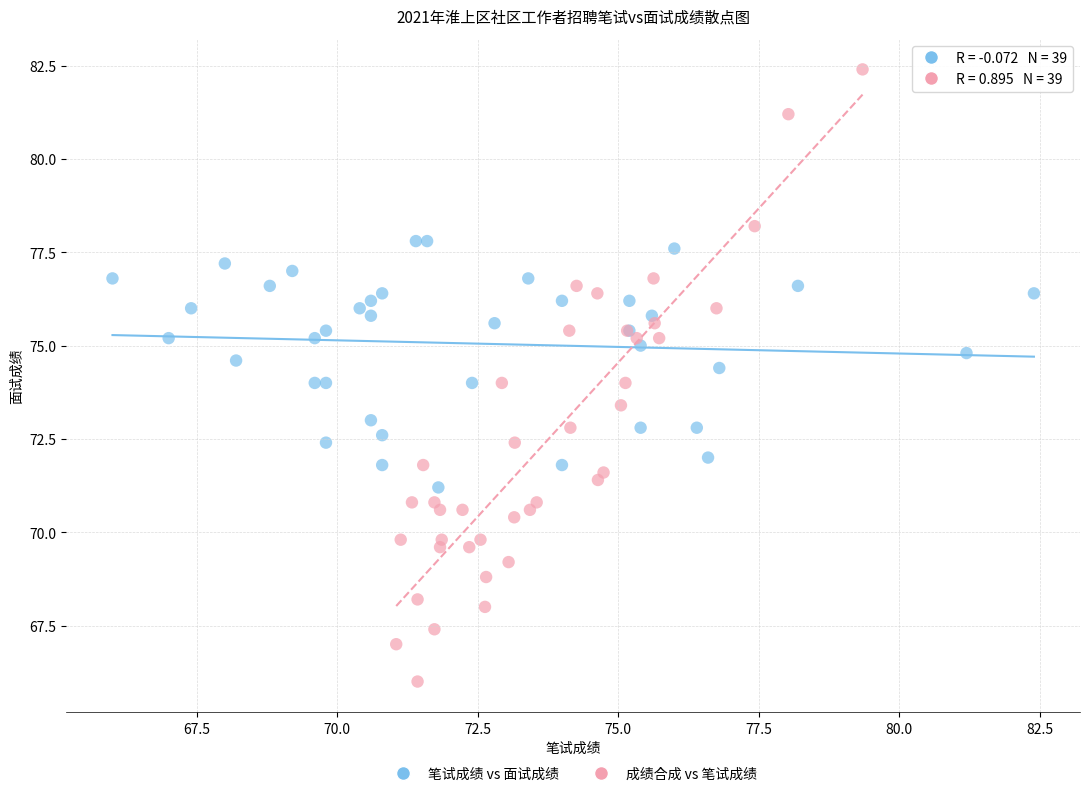

Which series has the largest Y range (max minus min)?

成绩合成 vs 笔试成绩